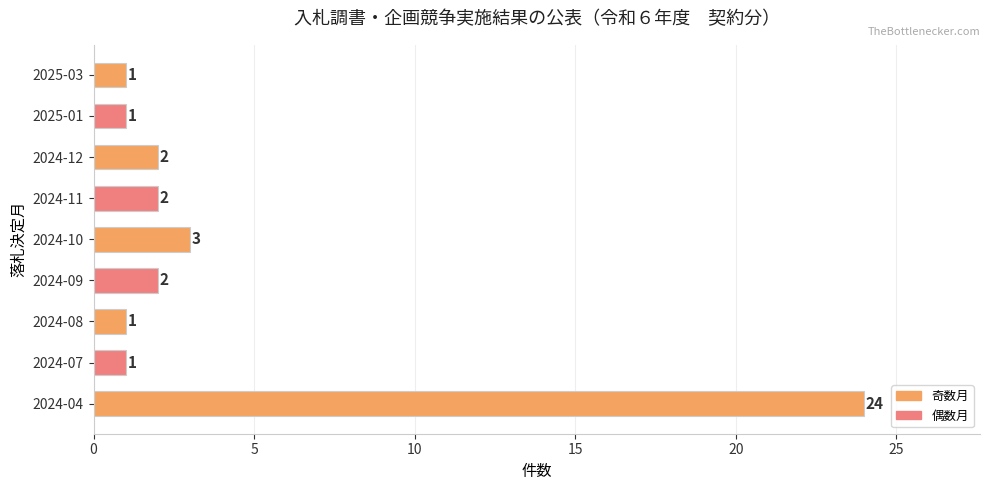

What is the sum of the values at 2024-09 and 2025-01?

3